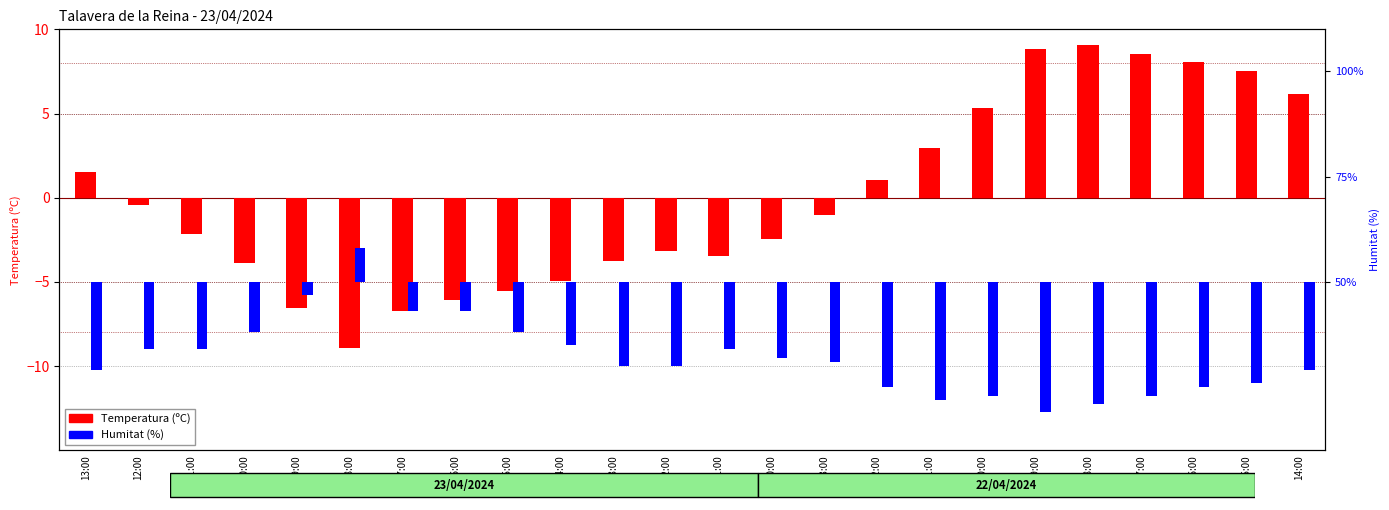

Which category has the highest value in the Humitat (%) series?

08:00